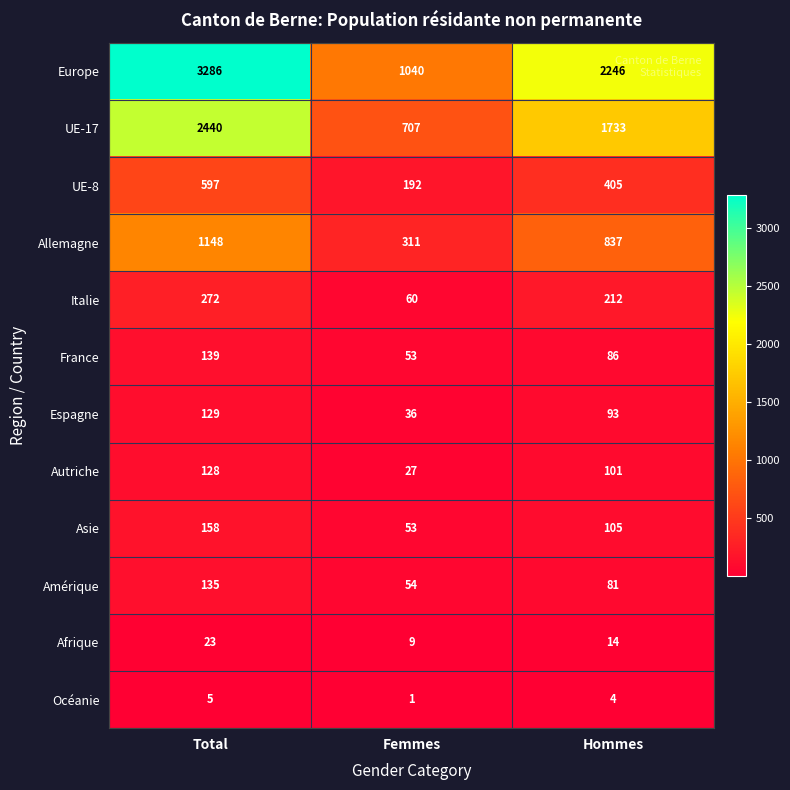

What is the average value of the Amérique series?

90